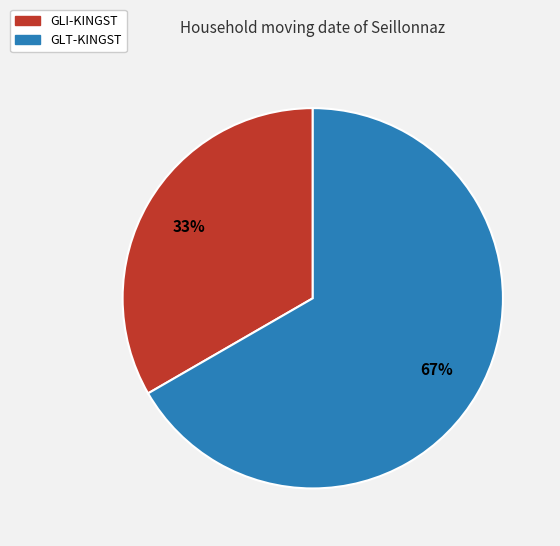

Approximately how many times larger is the value at GLT-KINGST compared to GLI-KINGST?

2.0